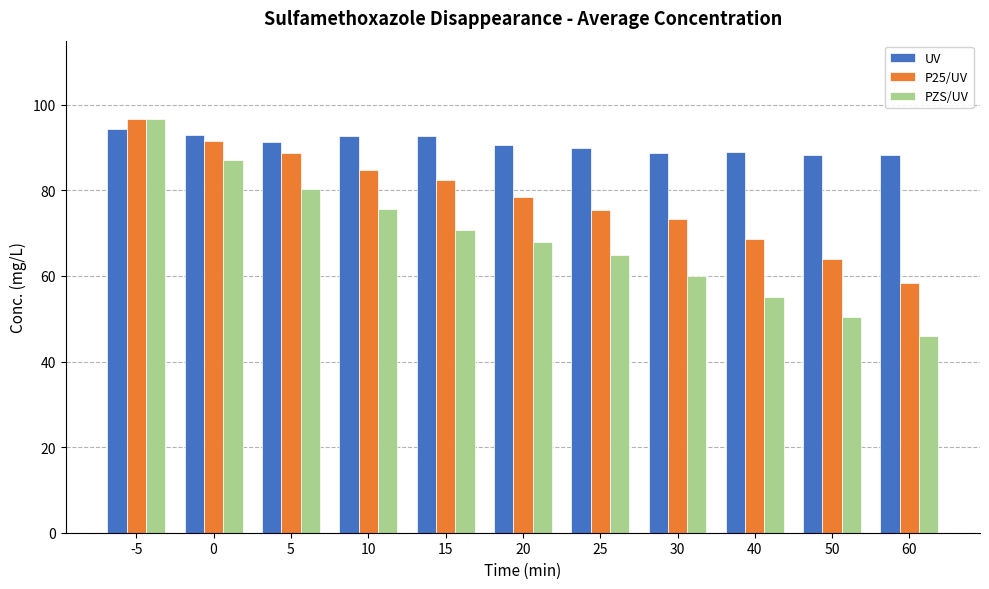

Which series changed the most between 15 and 30?

PZS/UV